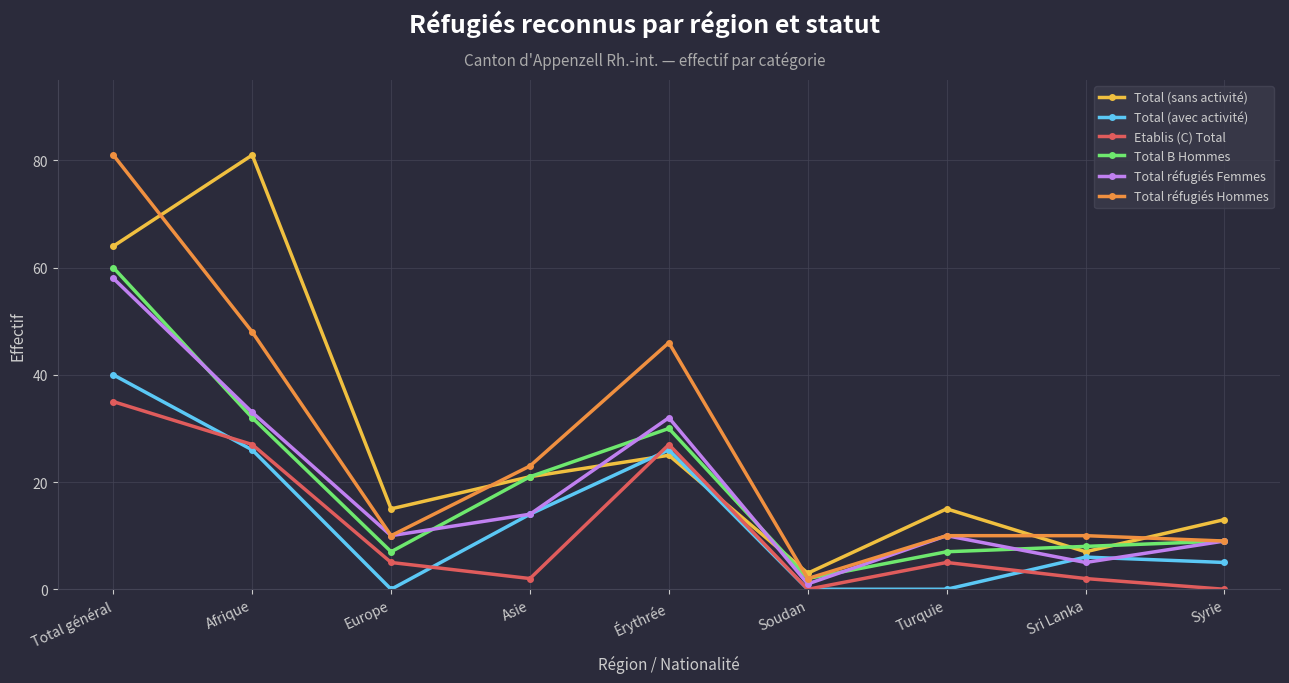

What is the highest value of the Total B Hommes series?

60